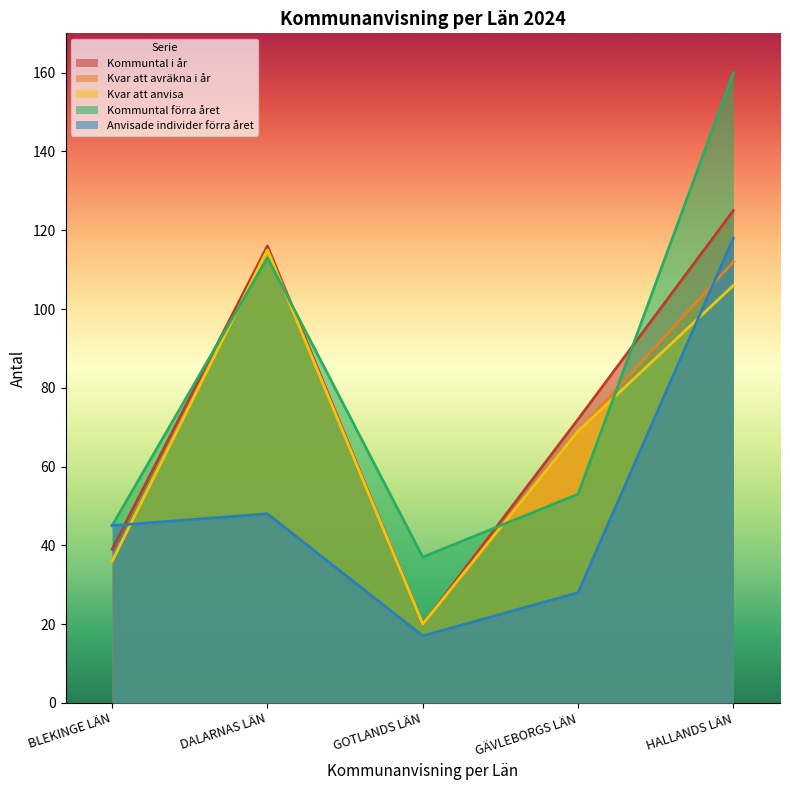

Between BLEKINGE LÄN and HALLANDS LÄN, which series saw the biggest shift?

Kommuntal förra året